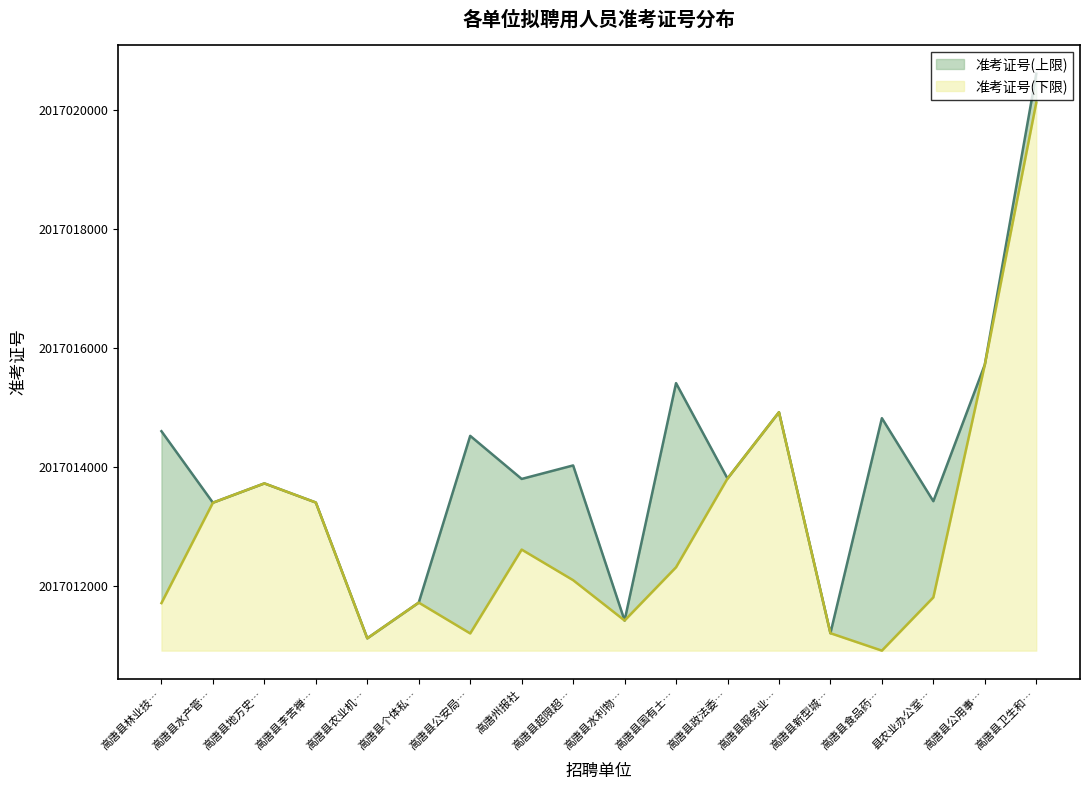

What is the highest value of the 准考证号(下限) series?

9208